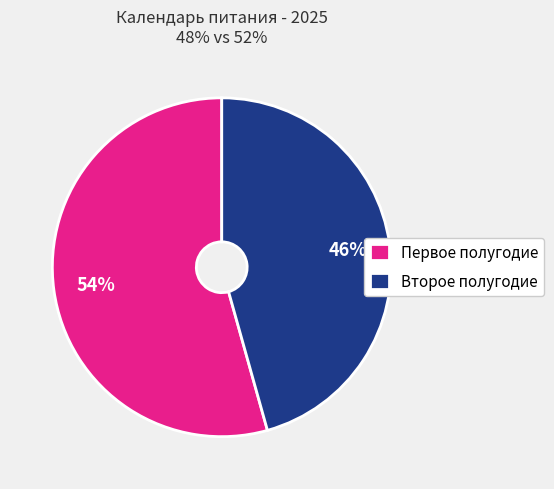

Which slice is the largest?

Первое полугодие